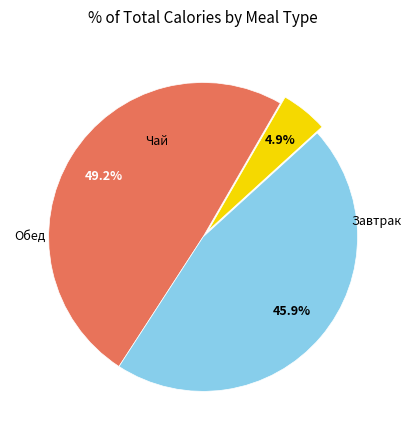

Is there any slice that represents more than half of the pie?

No